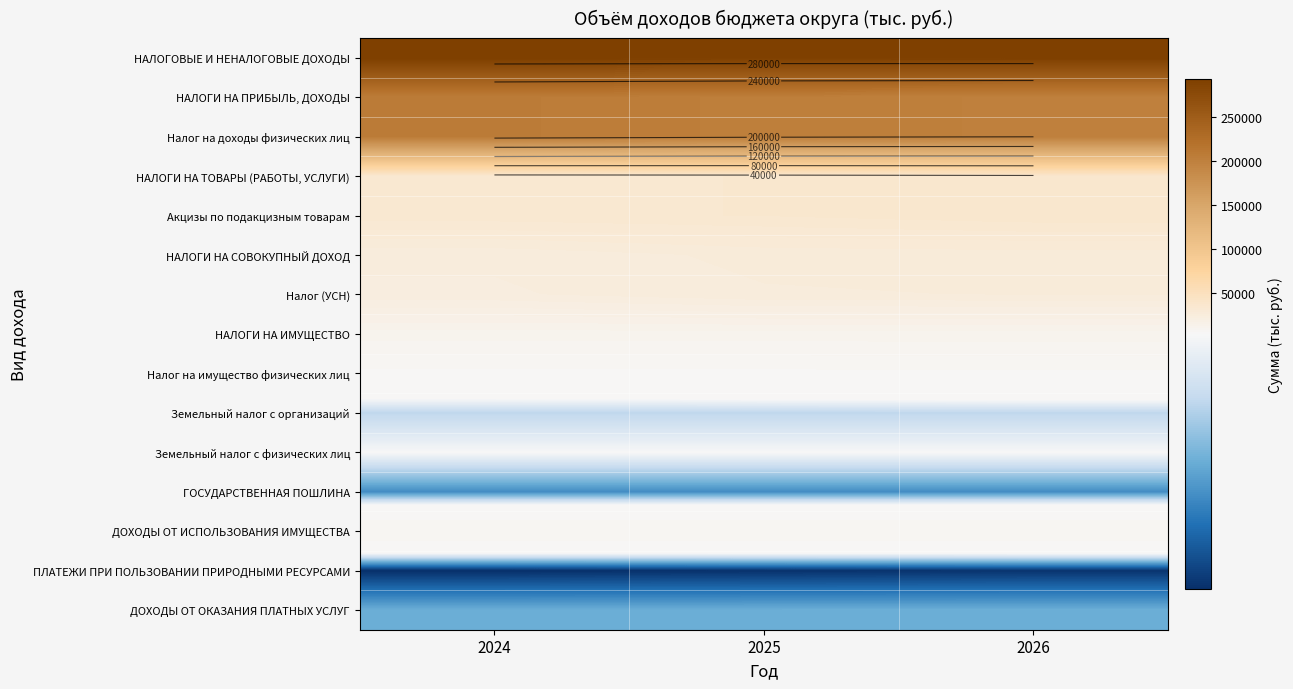

Which series has the largest range (max minus min)?

НАЛОГИ НА ПРИБЫЛЬ, ДОХОДЫ